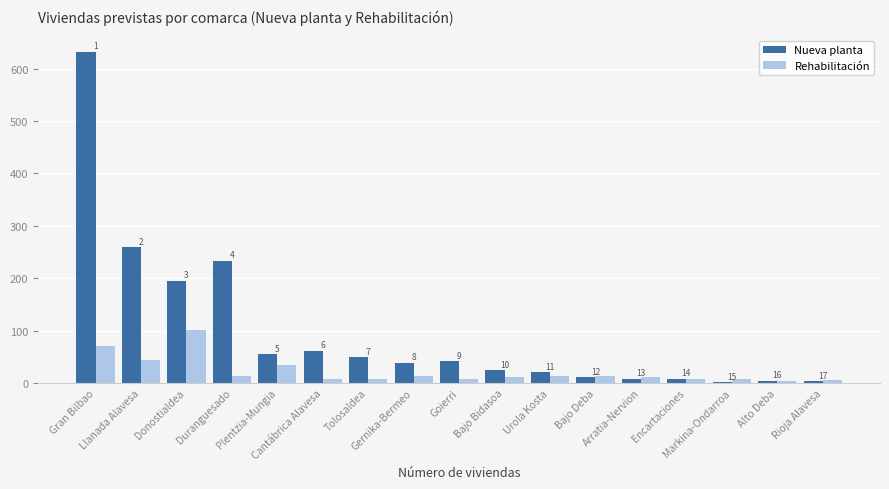

The value of Nueva planta at Rioja Alavesa is 3. True or false?

True